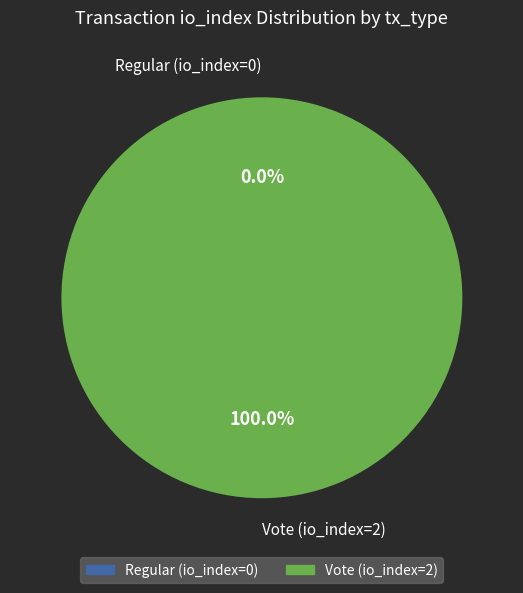

To the nearest percent, what percentage of the pie is Vote (io_index=2)?

100%